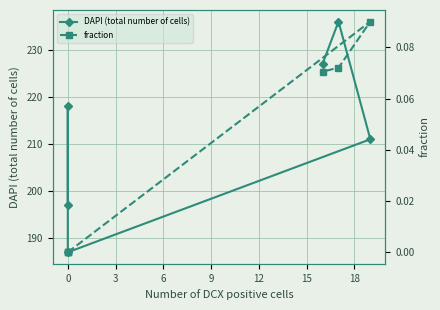

Count the DAPI (total number of cells) values in the range 197 to 227.

4